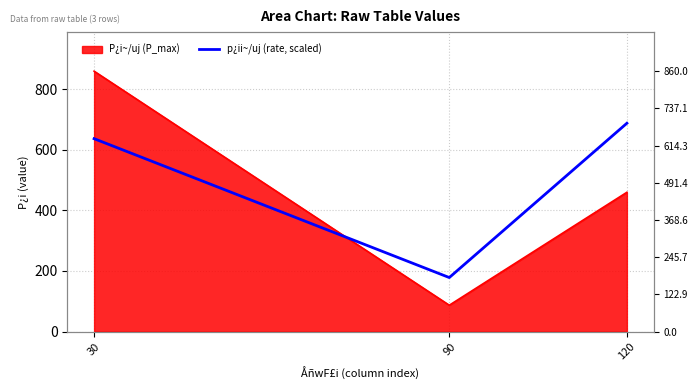

Reading left to right, what are all the values shown in this chart?

637.0	178.4	688.0